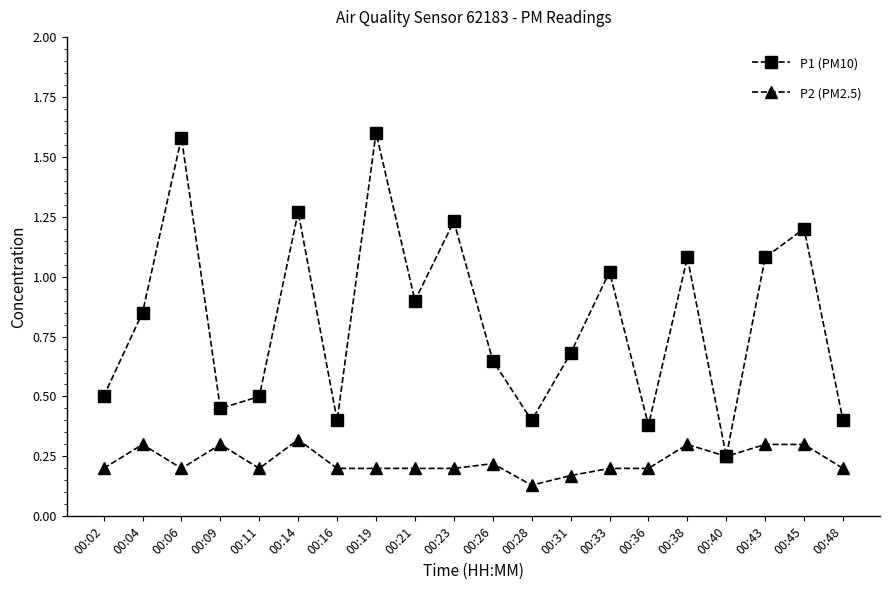

Rank the series by their maximum value, from lowest to highest.

P2 (PM2.5), P1 (PM10)